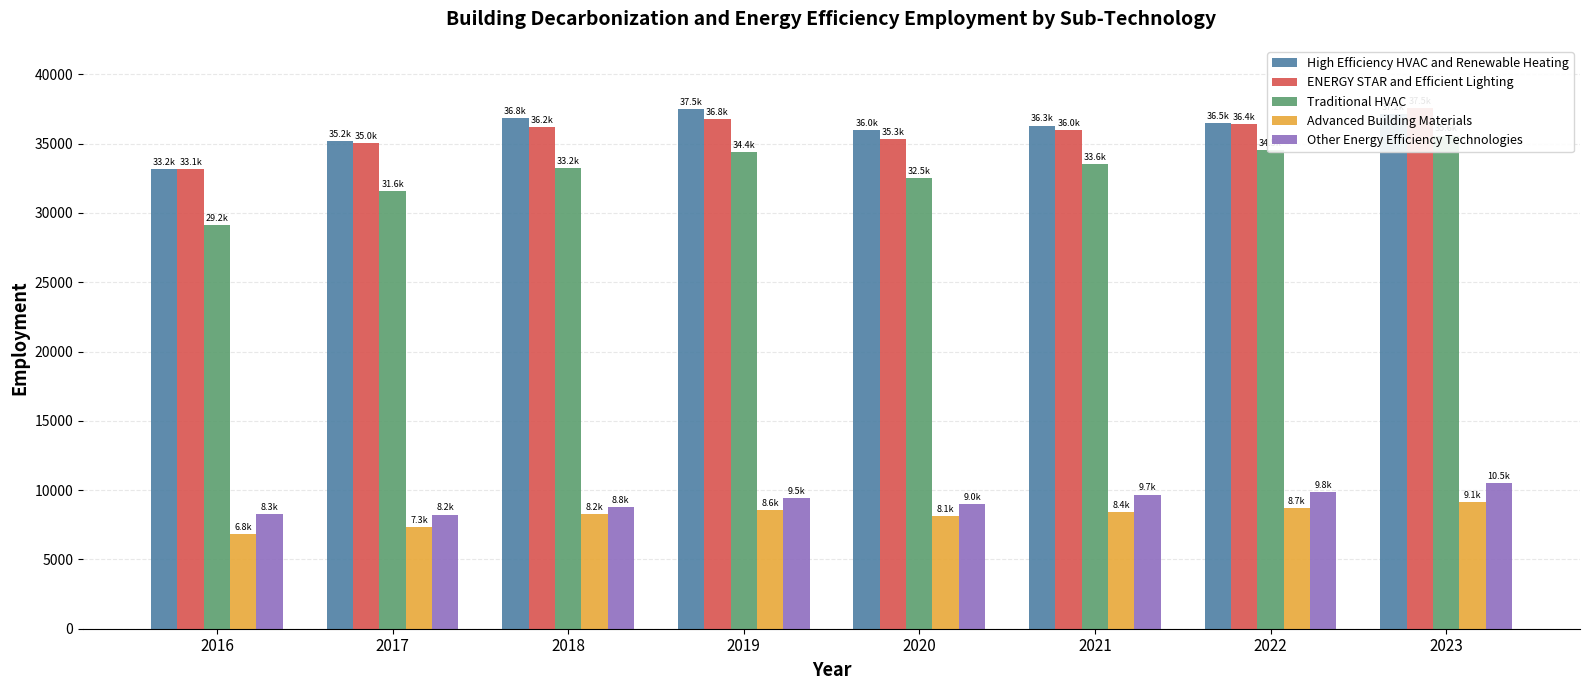

At which label does Other Energy Efficiency Technologies reach its peak?

2023